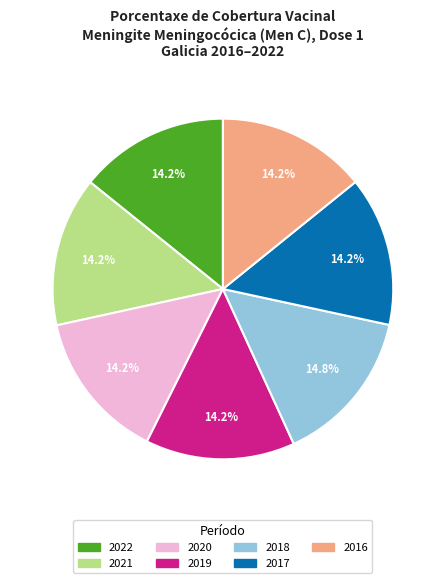

True or false: 2022 accounts for 14% of the total.

True